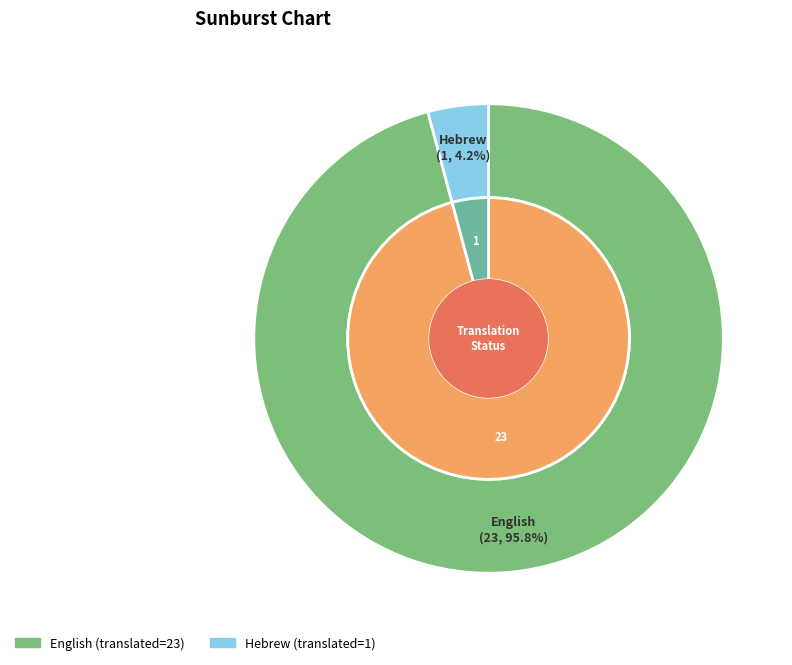

What is the change in value from English to Hebrew?

-22